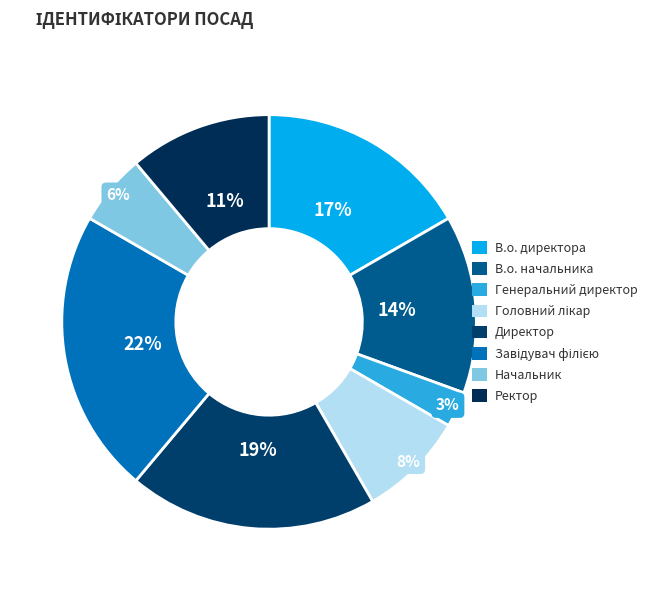

Which slice is the smallest?

Генеральний директор